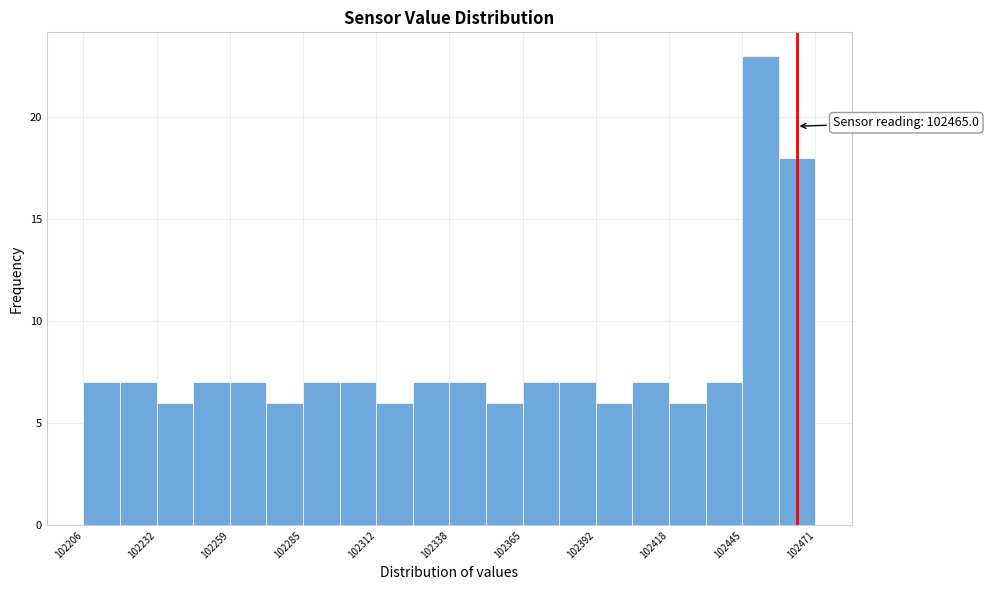

Read against the x-axis, roughly where is the centre of the tallest bar?

102450